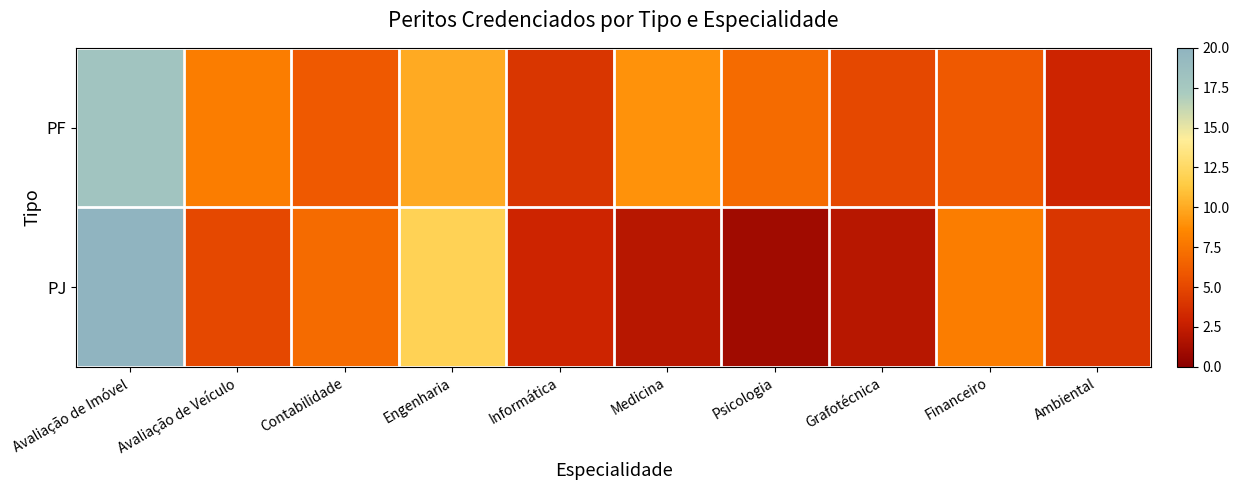

Reading right to left, extract all data points from this chart.

PF: Ambiental=3	Financeiro=6	Grafotécnica=5	Psicologia=7	Medicina=9	Informática=4	Engenharia=10	Contabilidade=6	Avaliação de Veículo=8	Avaliação de Imóvel=18
PJ: Ambiental=4	Financeiro=8	Grafotécnica=2	Psicologia=1	Medicina=2	Informática=3	Engenharia=12	Contabilidade=7	Avaliação de Veículo=5	Avaliação de Imóvel=20